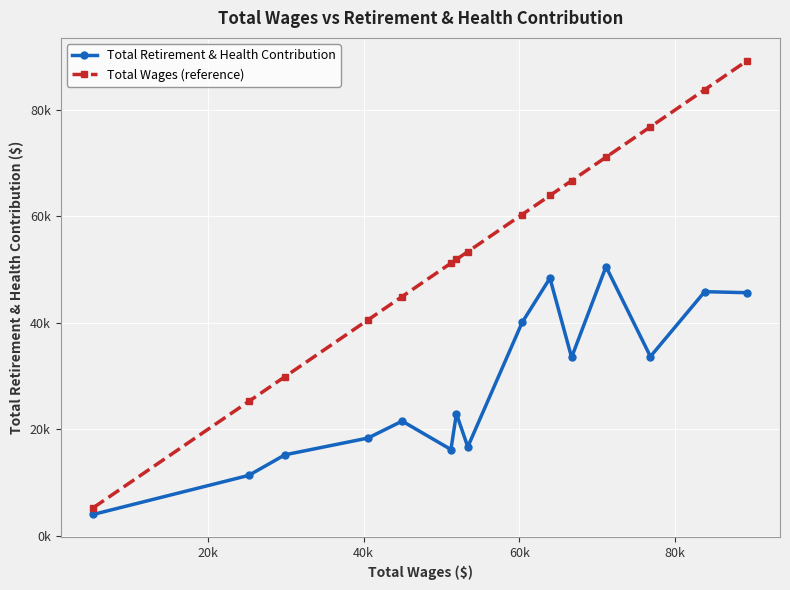

How many interior local valleys does the Total Retirement & Health Contribution series have?

4